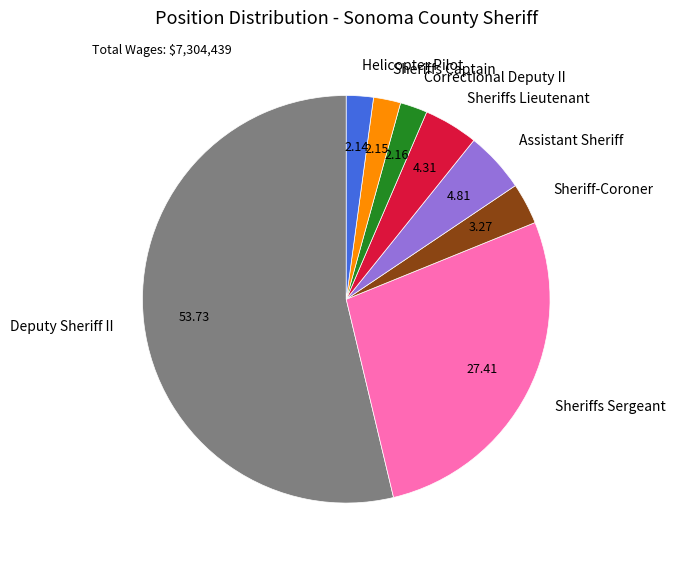

Between Helicopter Pilot and Sheriff-Coroner, which is larger?

Sheriff-Coroner